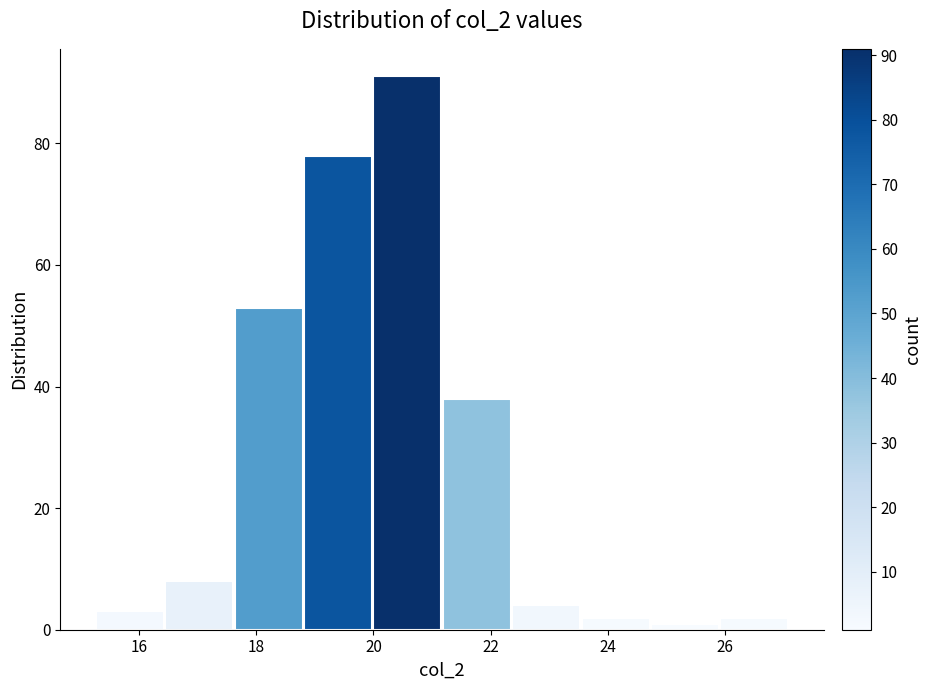

Reading left to right, list every bar in this chart as the range it spans on the x-axis followed by its height. Neither the bar edges nor the heights are printed on the chart, so give them approximately, as read against the axes.

15.2 to 16.4: 4
16.4 to 17.6: 8
17.6 to 18.8: 54
18.8 to 20.0: 78
20.0 to 21.2: 92
21.2 to 22.4: 38
22.4 to 23.6: 4
23.6 to 24.8: 2
24.8 to 26.0: under 2
26.0 to 27.0: 2